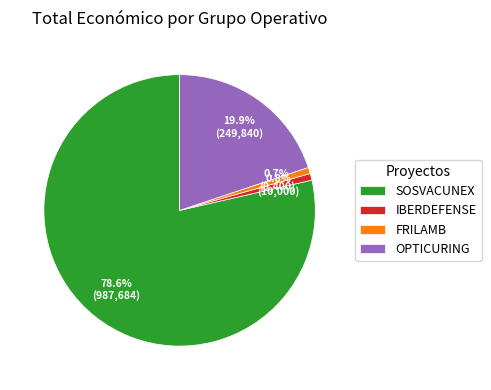

What is the majority slice?

SOSVACUNEX